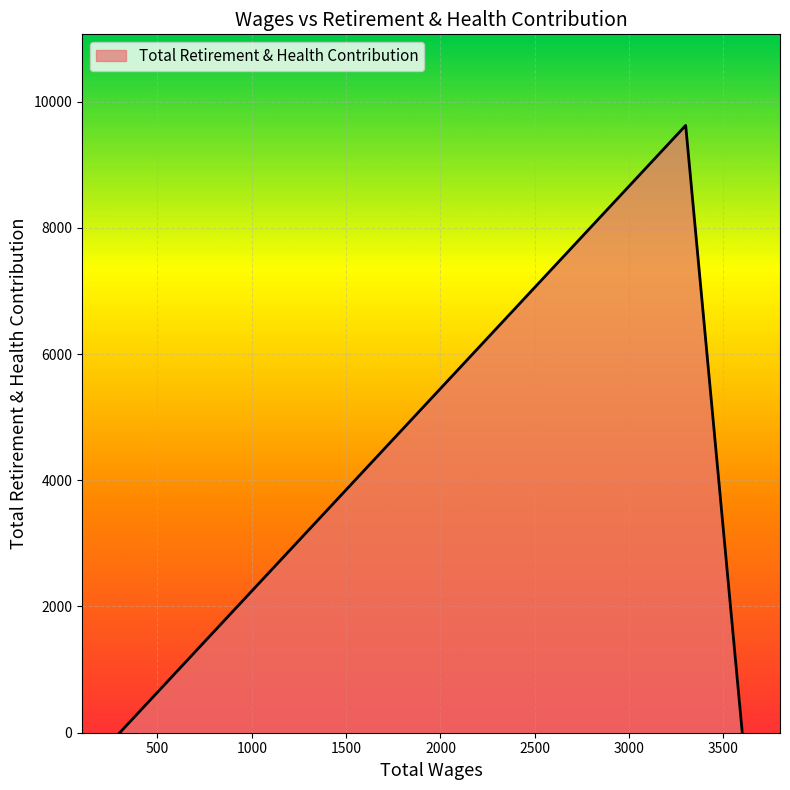

How many distinct data groups are displayed?

1